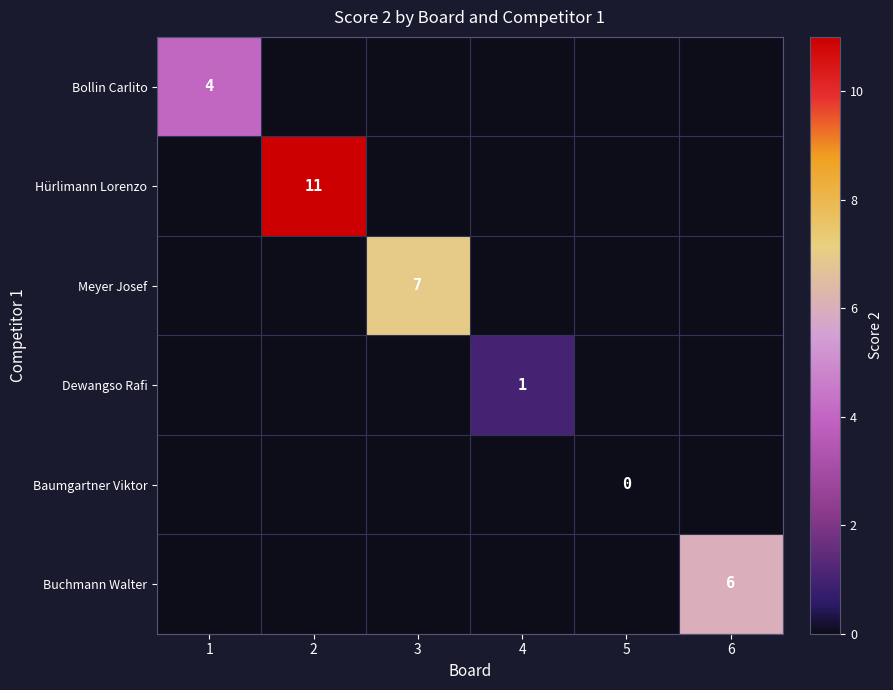

True or false: Meyer Josef has a value of 10 at 3.

False